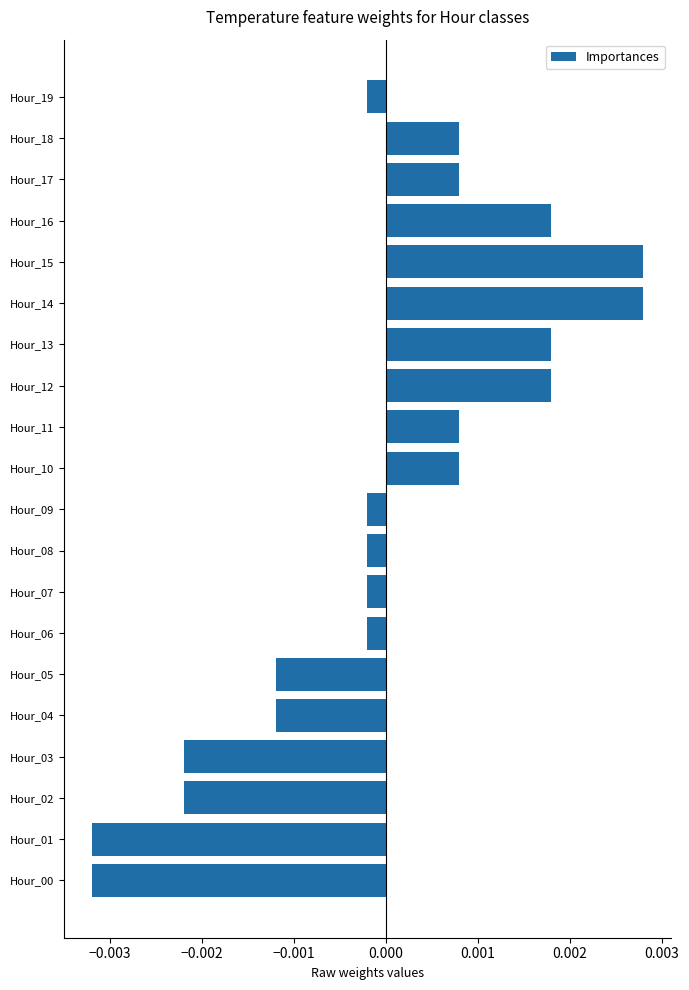

Count the number of categories in the chart.

20